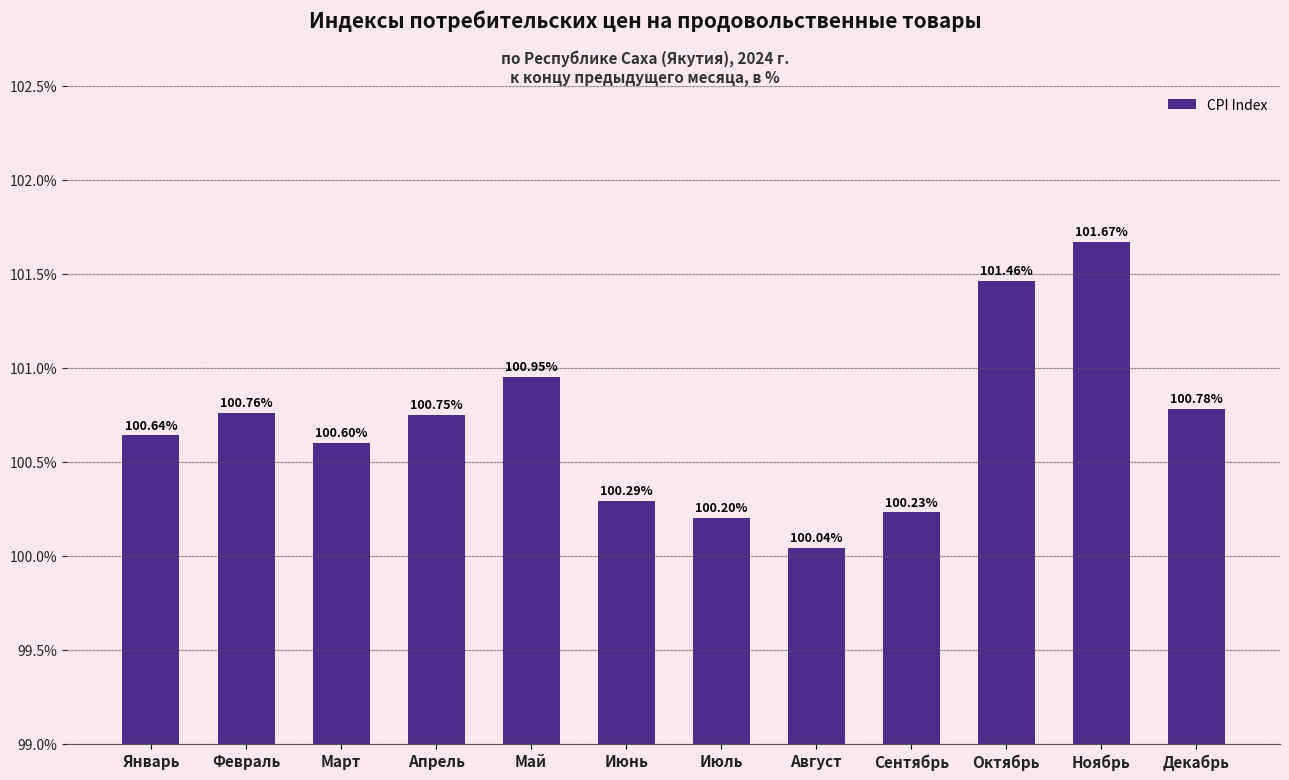

What is the difference between the maximum and second lowest values?

1.5